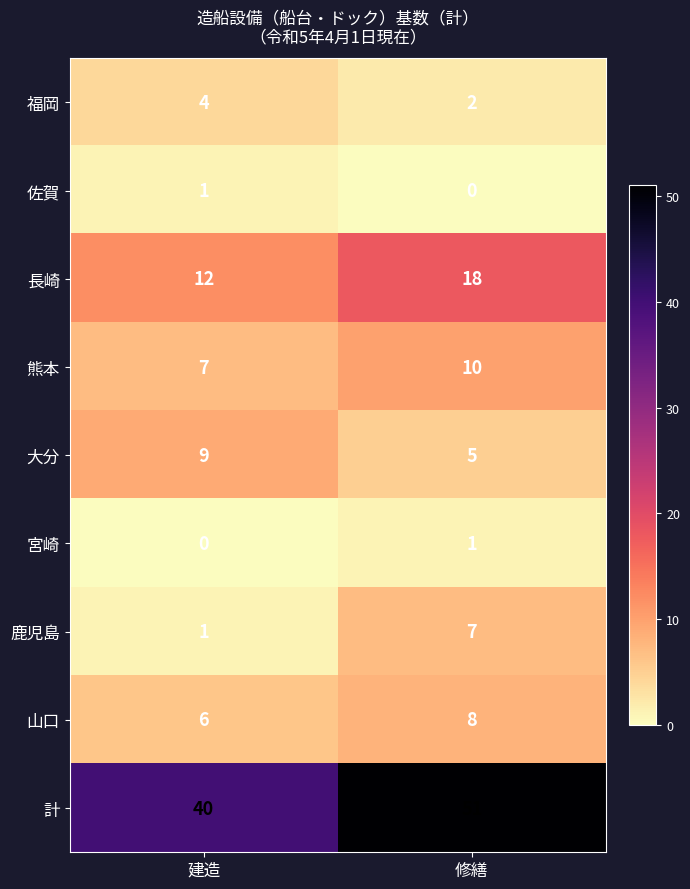

At how many categories does at least one series exceed 50?

1